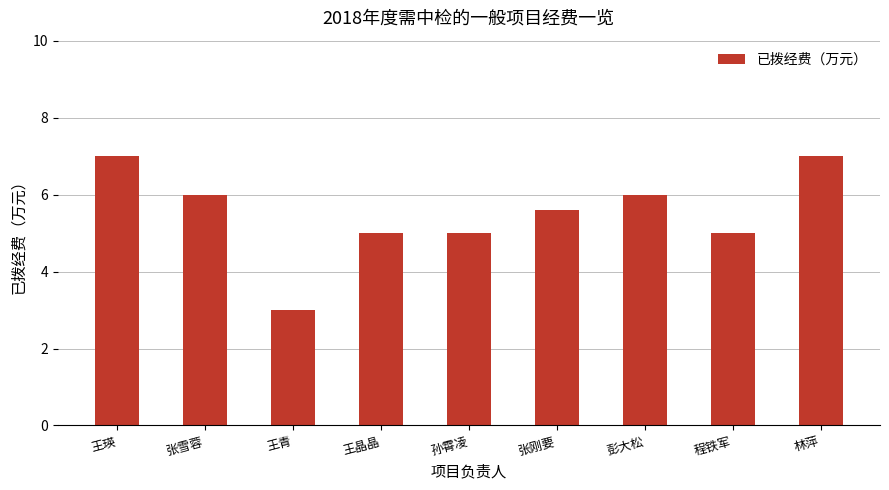

True or false: the data shows 5.0 at 孙霄凌.

True